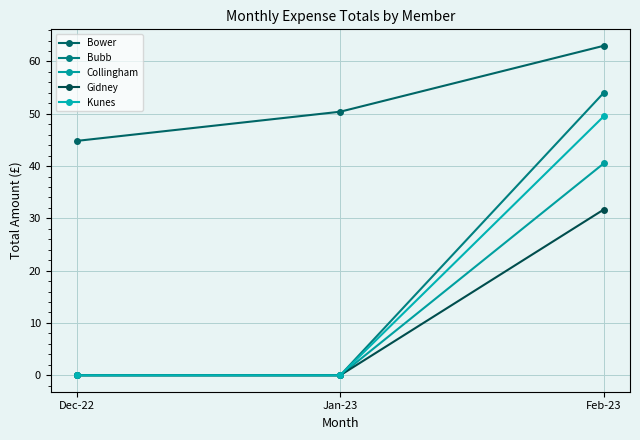

Reading left to right, list all the values displayed in this chart.

Bower: Dec-22=44.8	Jan-23=50.4	Feb-23=63.0
Bubb: Dec-22=0.0	Jan-23=0.0	Feb-23=54.0
Collingham: Dec-22=0.0	Jan-23=0.0	Feb-23=40.5
Gidney: Dec-22=0.0	Jan-23=0.0	Feb-23=31.7
Kunes: Dec-22=0.0	Jan-23=0.0	Feb-23=49.5